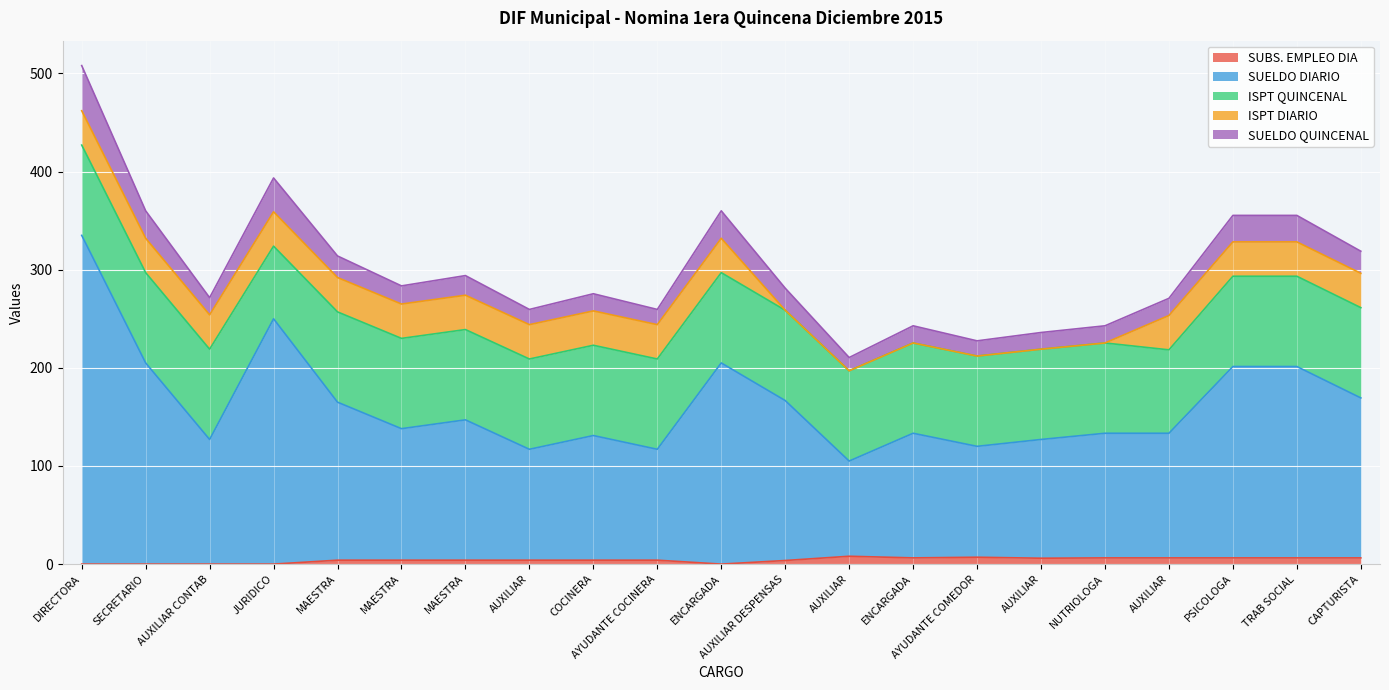

Between MAESTRA and PSICOLOGA, which series saw the biggest shift?

SUELDO DIARIO